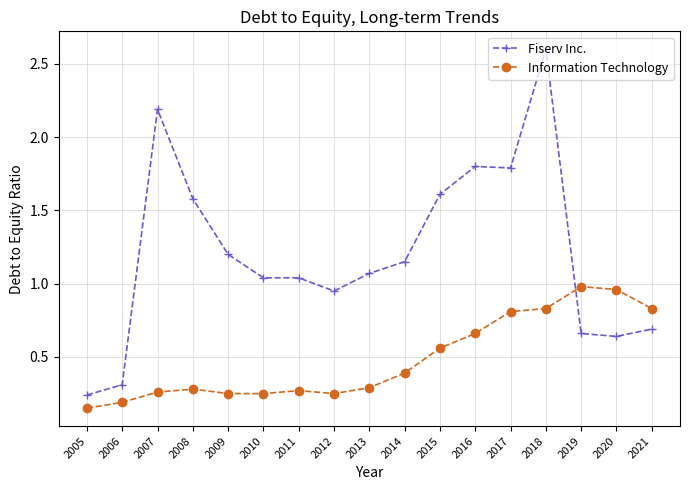

Which series has the largest range (max minus min)?

Fiserv Inc.